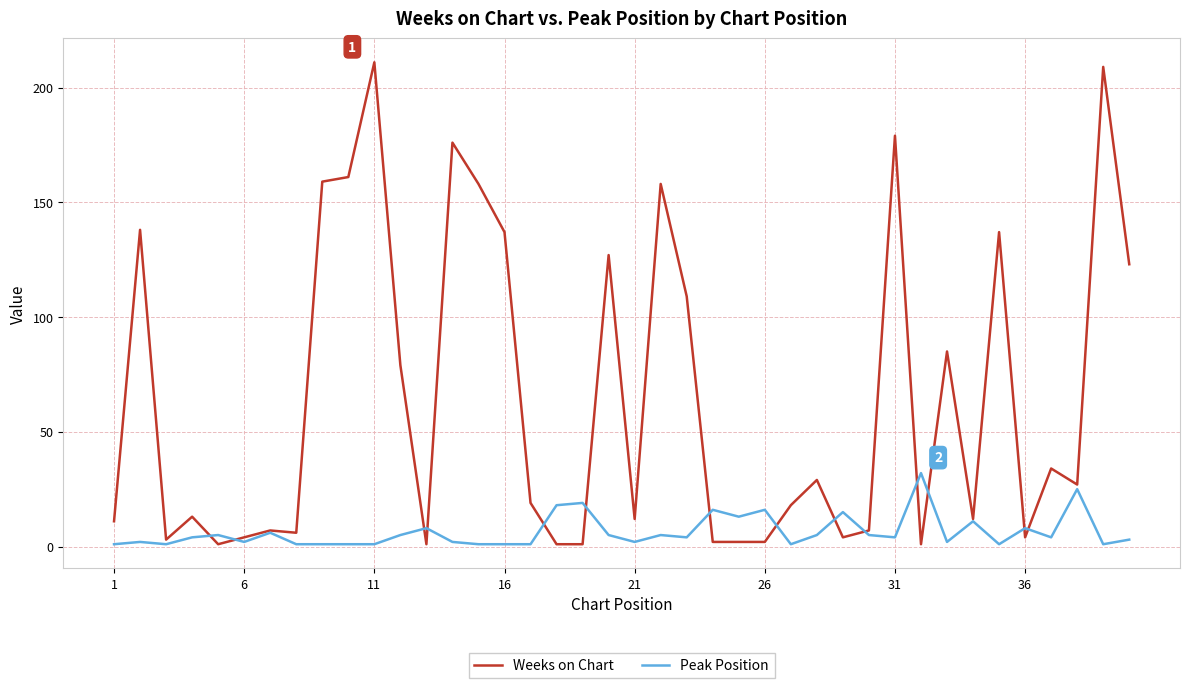

Which series has the largest total across all categories?

Weeks on Chart